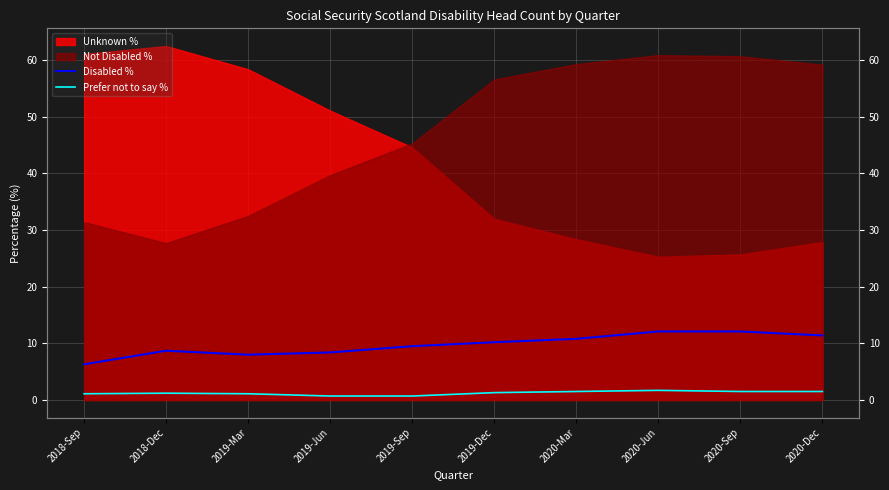

What is the label of the 4th point from the left?

2019-Jun